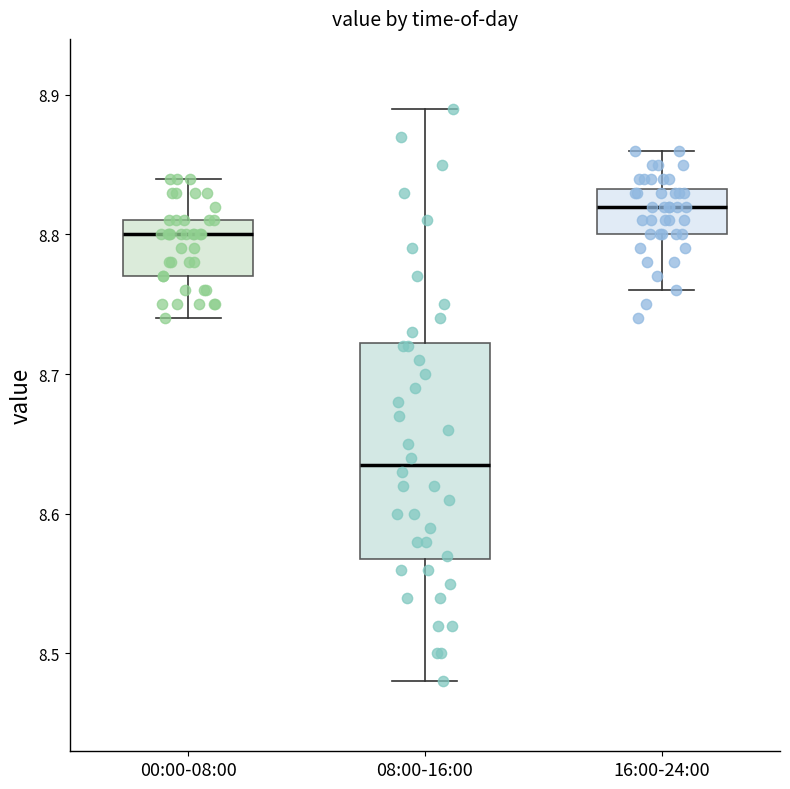

Which box is the tallest, from its lower edge to its upper edge?

08:00-16:00